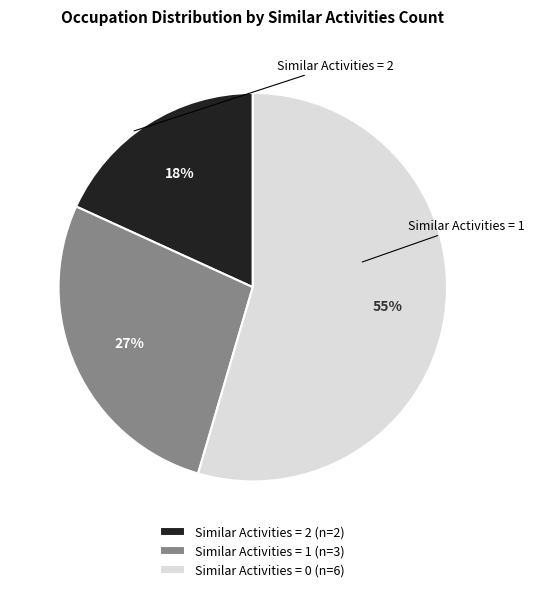

Which has a higher value, Similar Activities = 0 (n=6) or Similar Activities = 2 (n=2)?

Similar Activities = 0 (n=6)